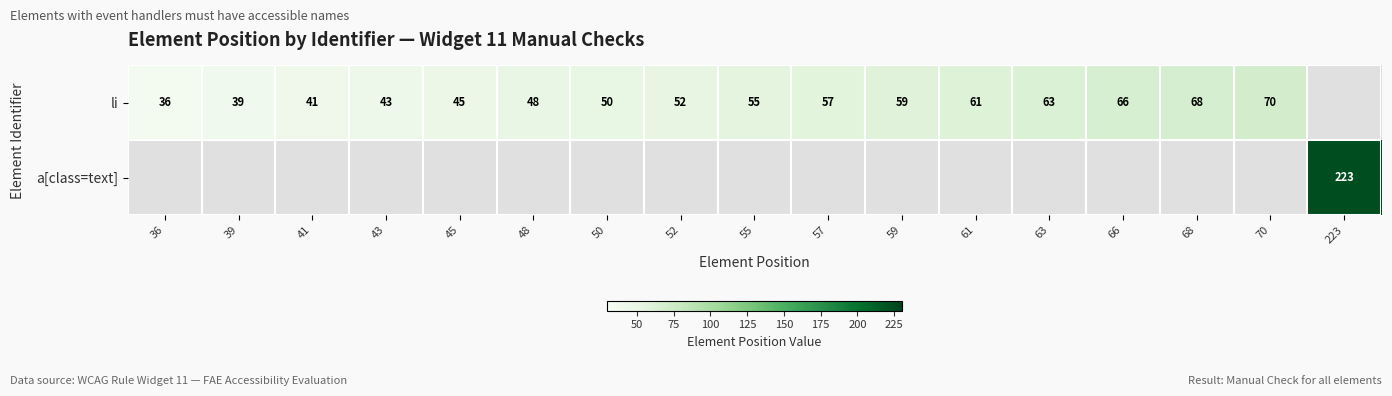

The value of li at 39 is 39. True or false?

True